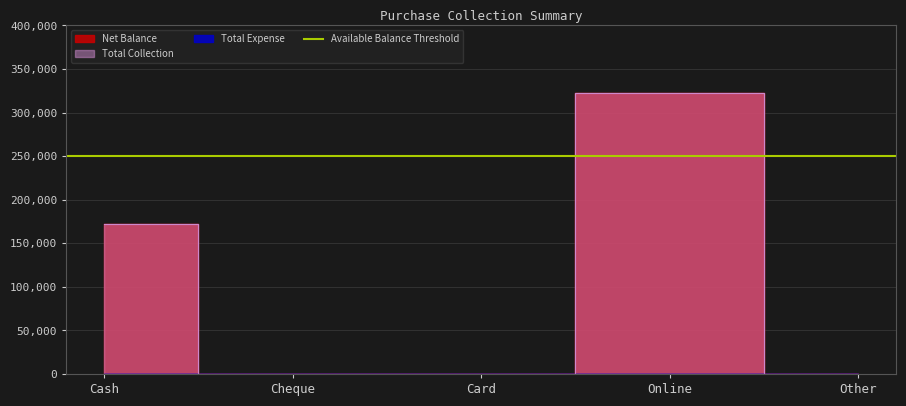

Reading right to left, list all the values displayed in this chart.

Net Balance: Other=0	Online=322660	Card=0	Cheque=0	Cash=171900
Total Collection: Other=0	Online=322660	Card=0	Cheque=0	Cash=171900